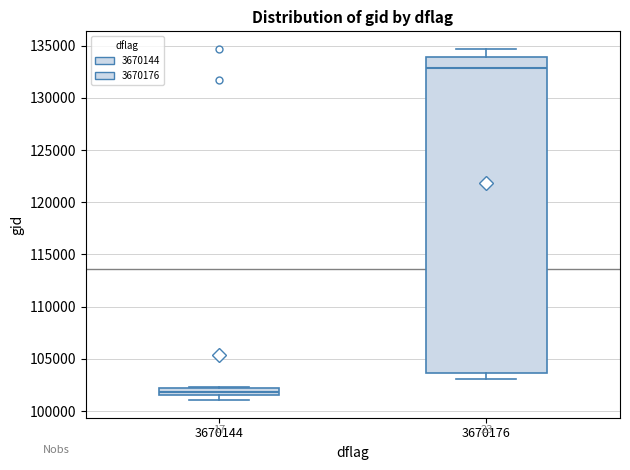

Where is the lower edge of the box at x = 3670144 on the y-axis? The values are not printed on the chart, so give them approximately, as read against the axis.

101500